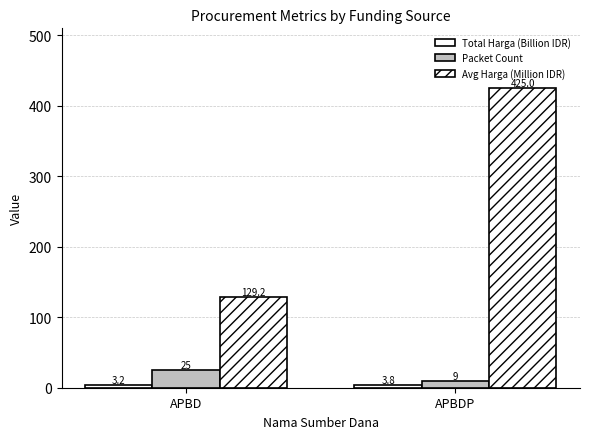

At which label does Packet Count reach its minimum?

APBDP